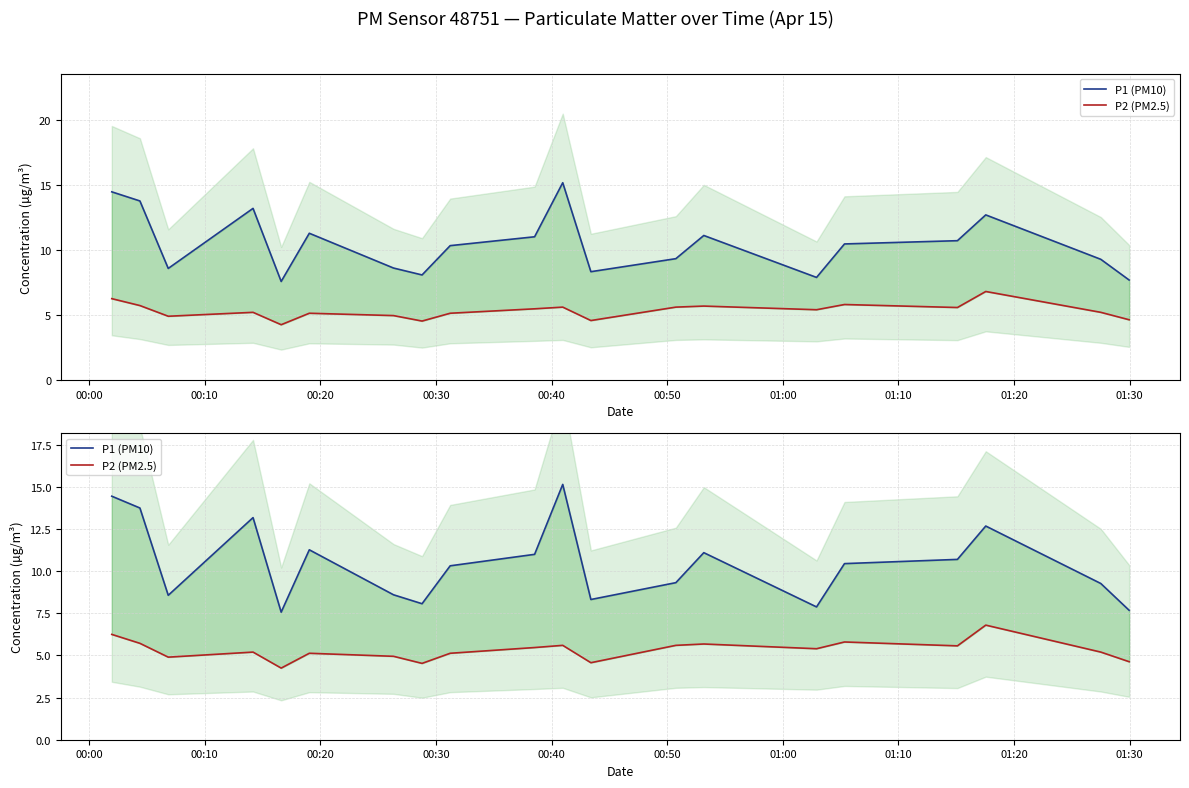

True or false: P2 (PM2.5) and P1 (PM10) cross at least once.

False